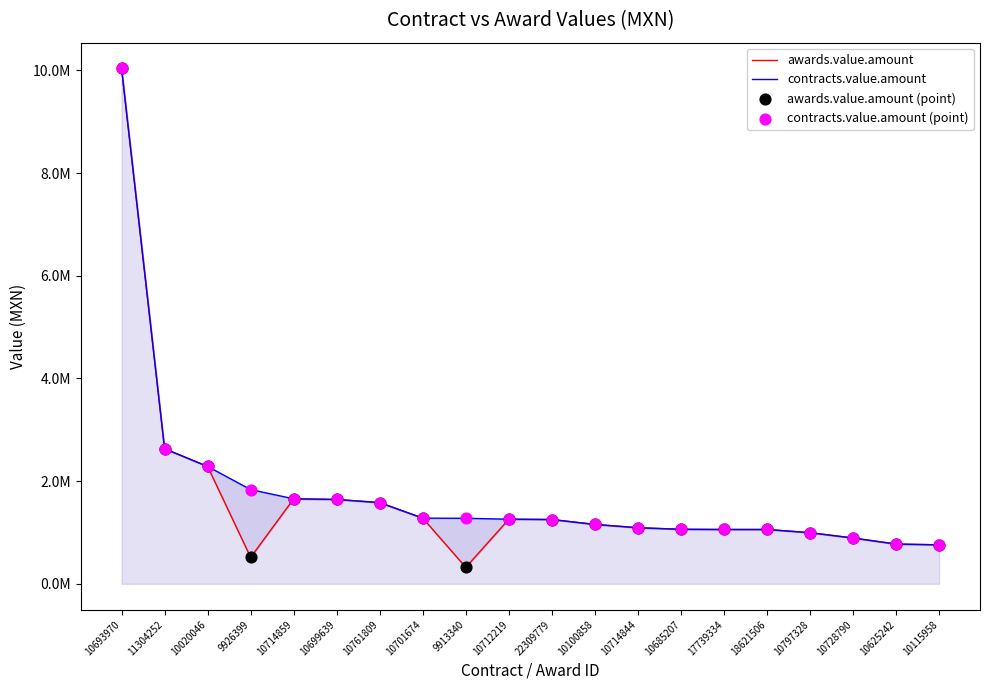

Is the value of contracts.value.amount (point) at 10685207 greater than the value of awards.value.amount (point) at 10020046?

No